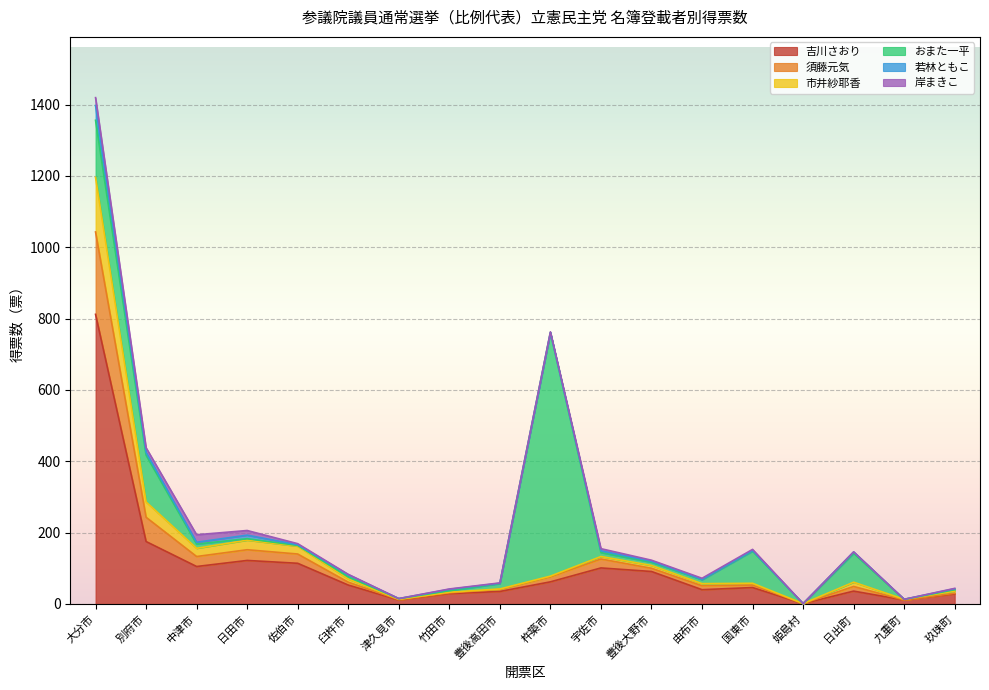

What is the minimum value for 市井紗耶香?

1.0